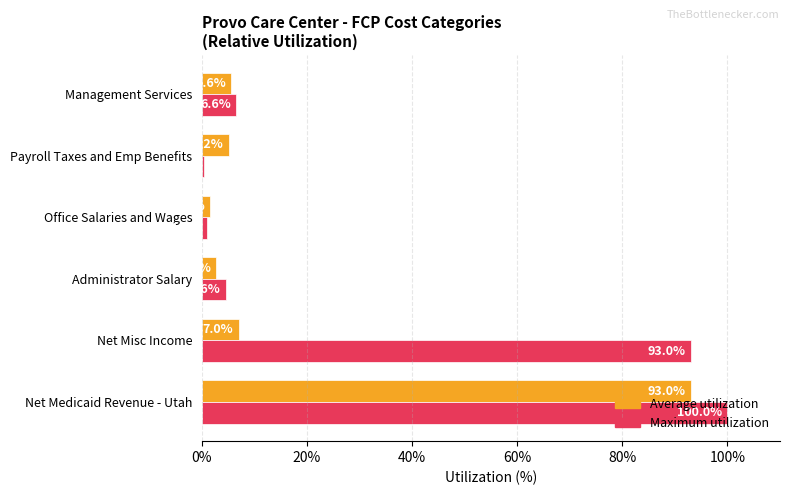

Is the value of Maximum utilization at Administrator Salary greater than the value of Average utilization at Net Misc Income?

No